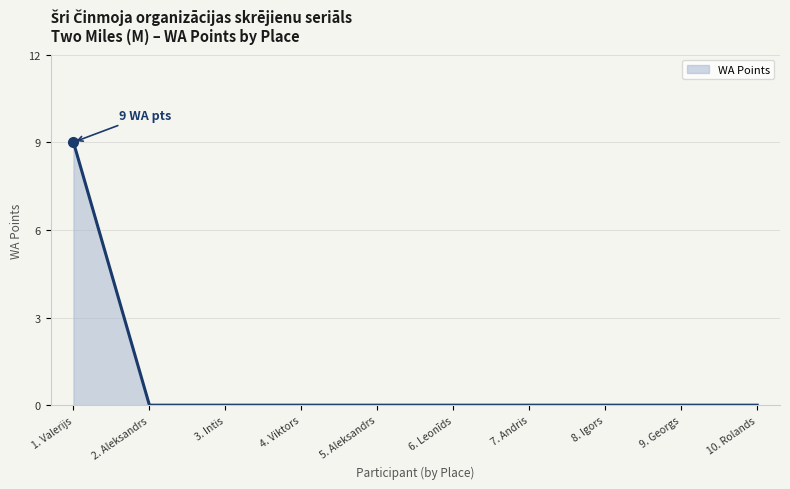

Which label corresponds to the largest value in the chart?

1. Valerijs